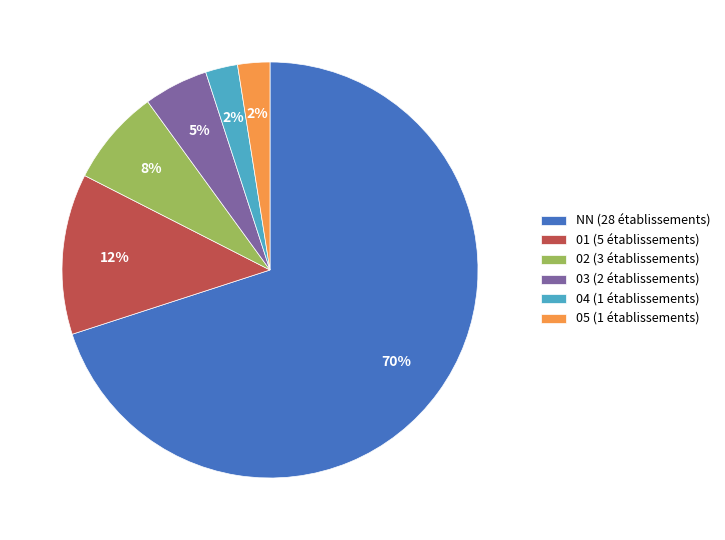

The NN slice represents 70% of the pie. True or false?

True